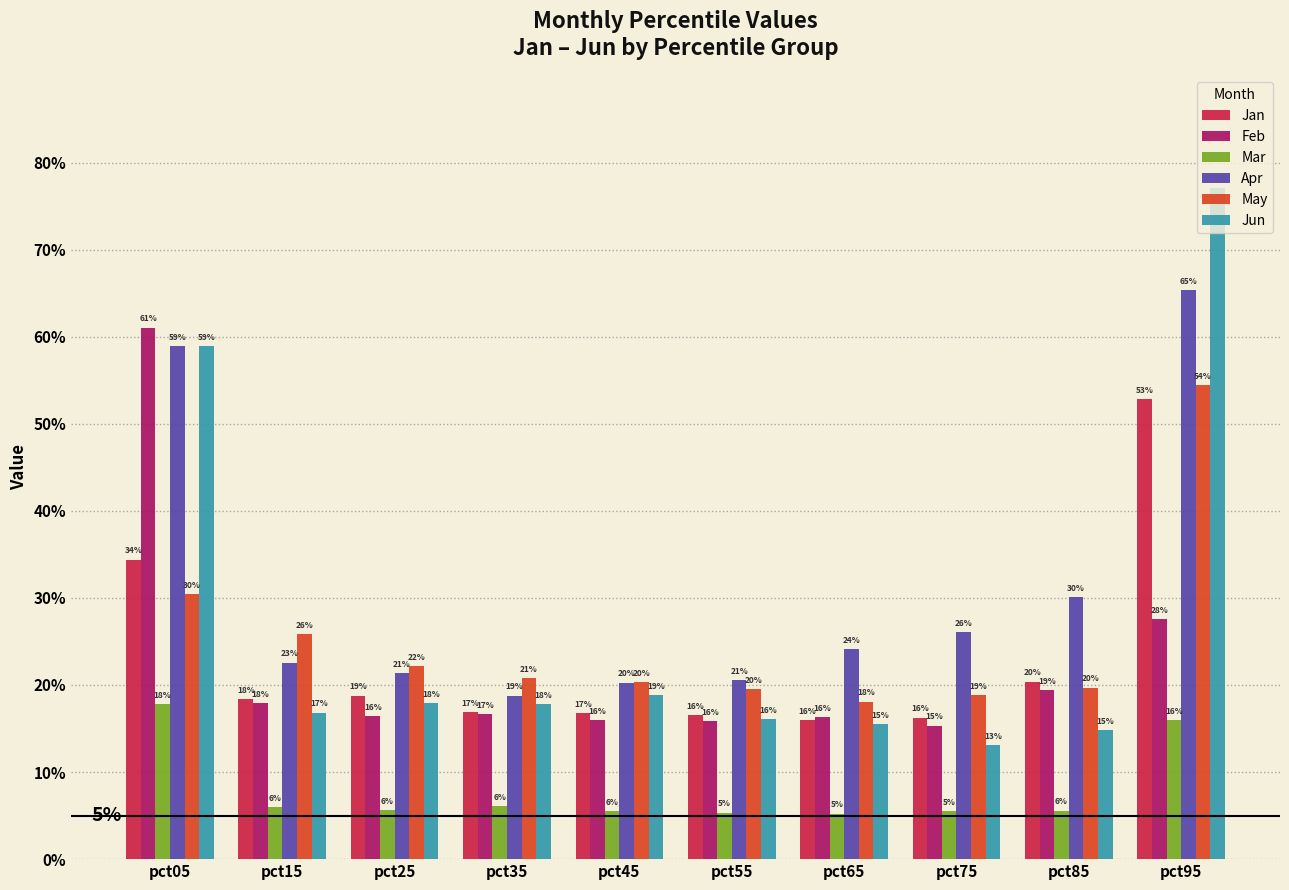

List the labels in order of Jan value, smallest first.

pct65, pct75, pct55, pct45, pct35, pct15, pct25, pct85, pct05, pct95